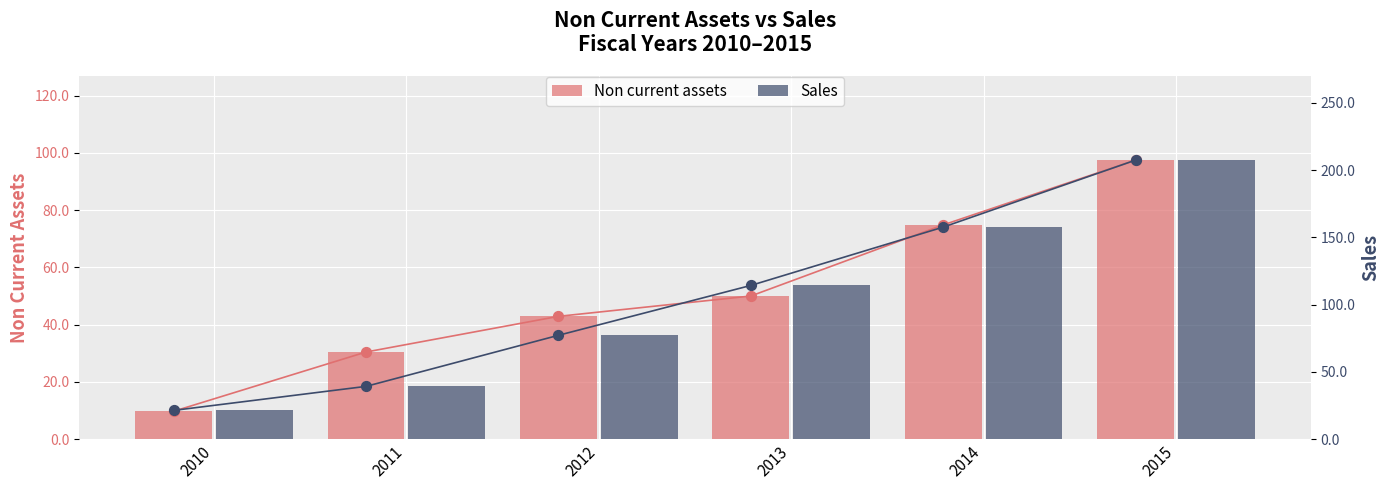

Which series reaches the maximum Y coordinate?

Sales